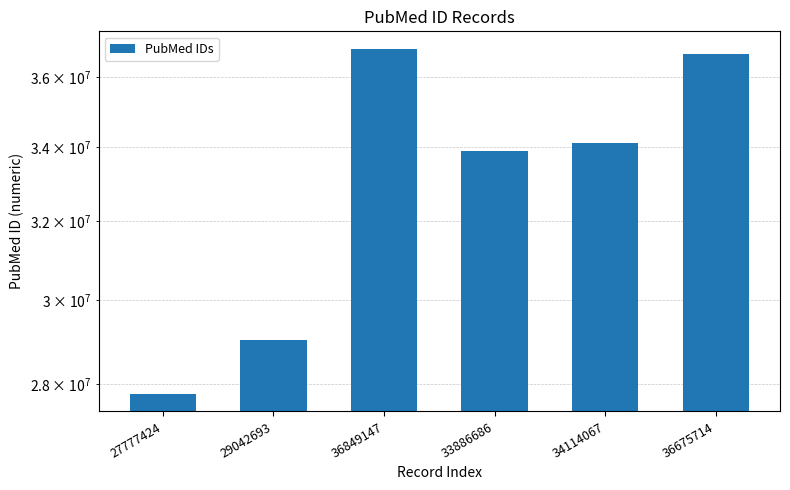

Reading left to right, transcribe all the data shown in this chart.

27777424	29042693	36849147	33886686	34114067	36675714